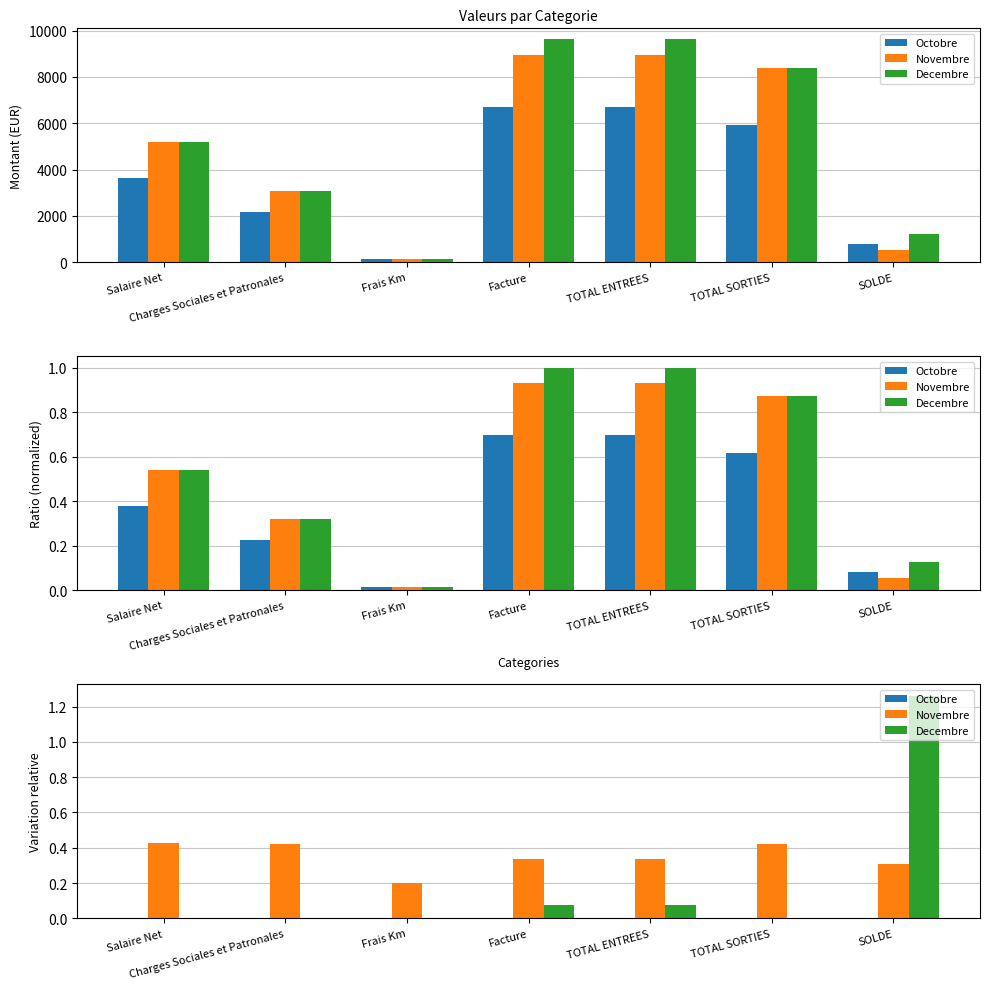

Are the bars grouped side by side (vs. stacked)?

Yes